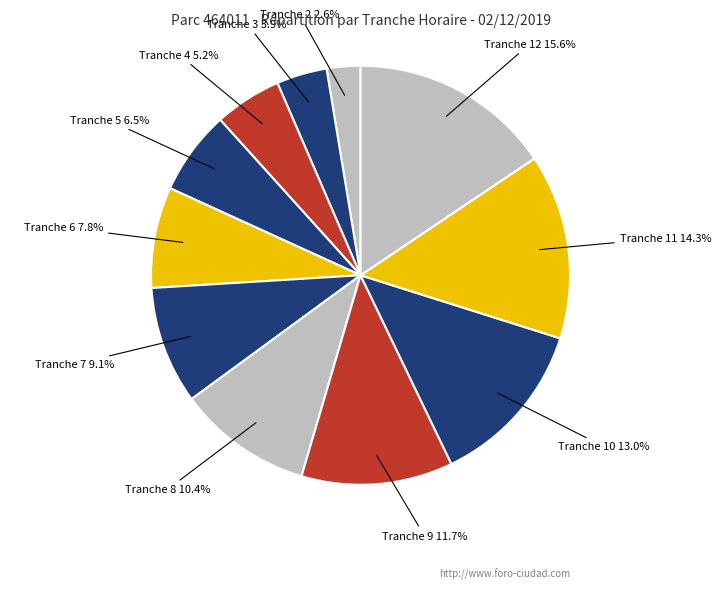

Count the number of slices in the pie.

11